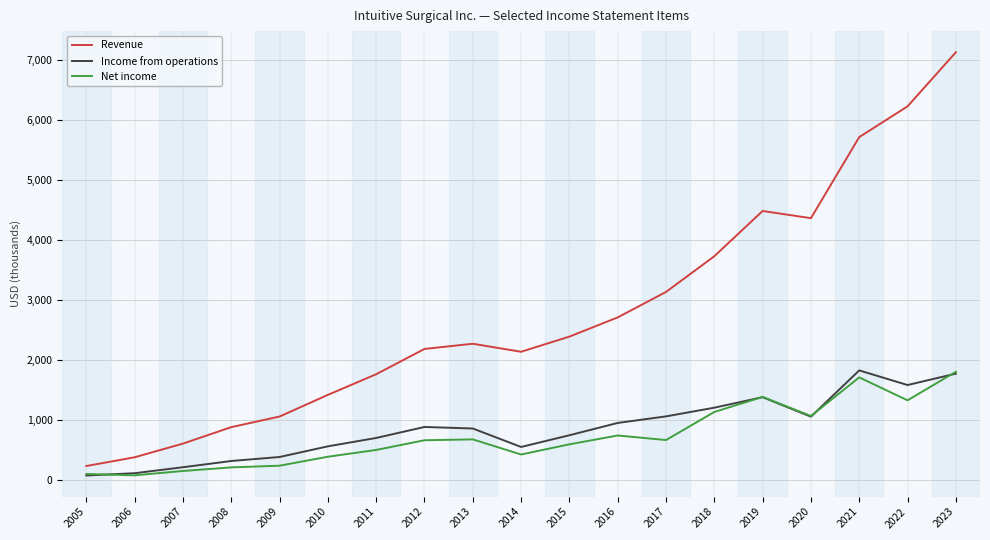

True or false: Revenue has a value of 1413.0 at 2010.

True